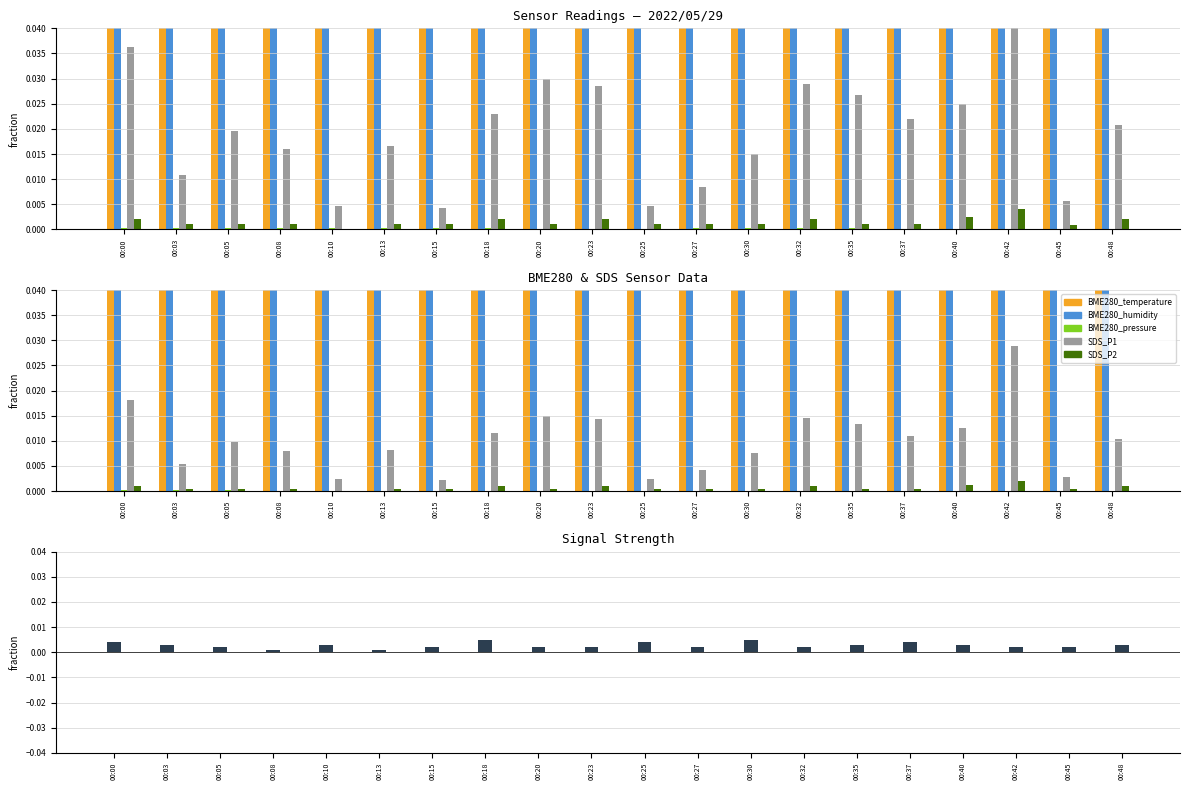

Which has a higher value, 00:30 or 00:13?

00:13